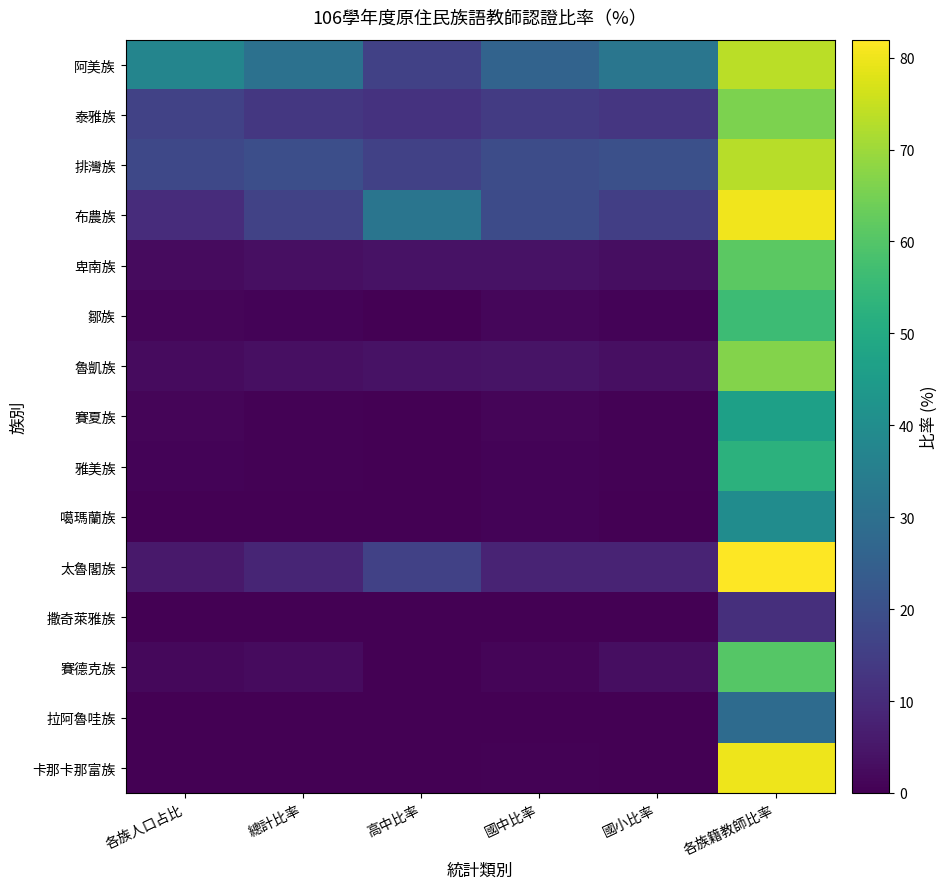

At which category is the sum across all series the highest?

各族籍教師比率